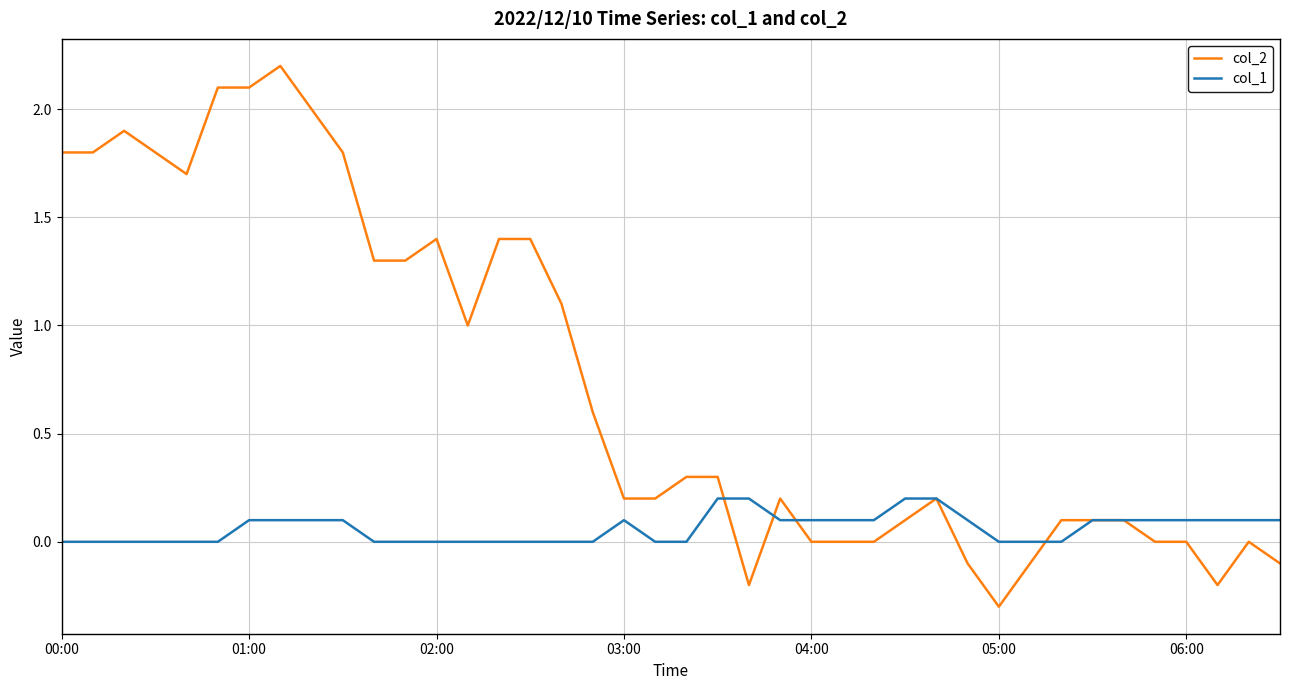

Does the chart have visible grid lines?

Yes